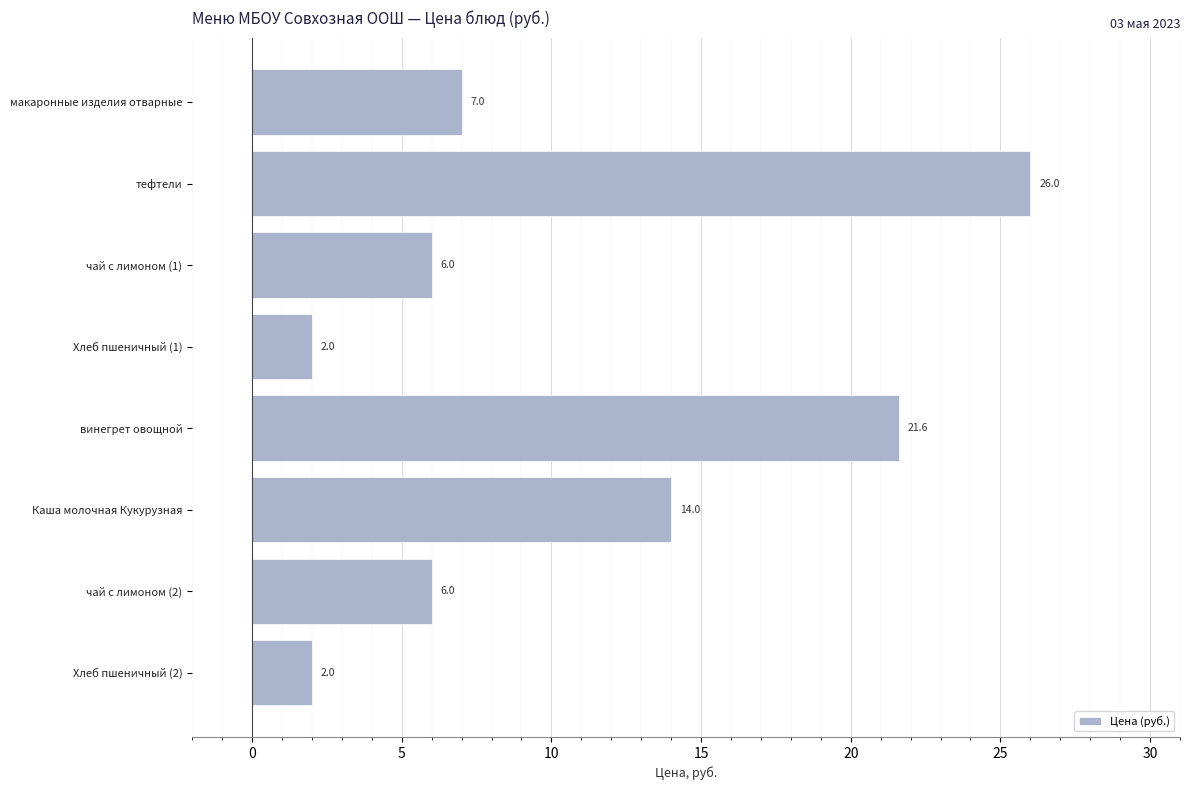

What is the label of the 6th bar from the bottom?

чай с лимоном (1)